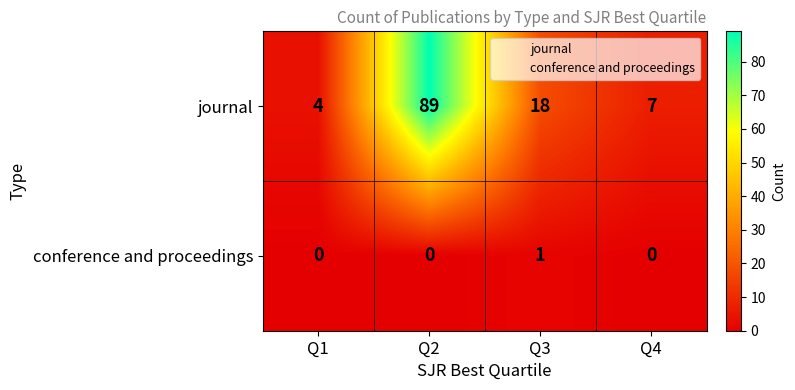

Reading left to right, extract all data points from this chart.

journal: Q1=4	Q2=89	Q3=18	Q4=7
conference and proceedings: Q1=0	Q2=0	Q3=1	Q4=0